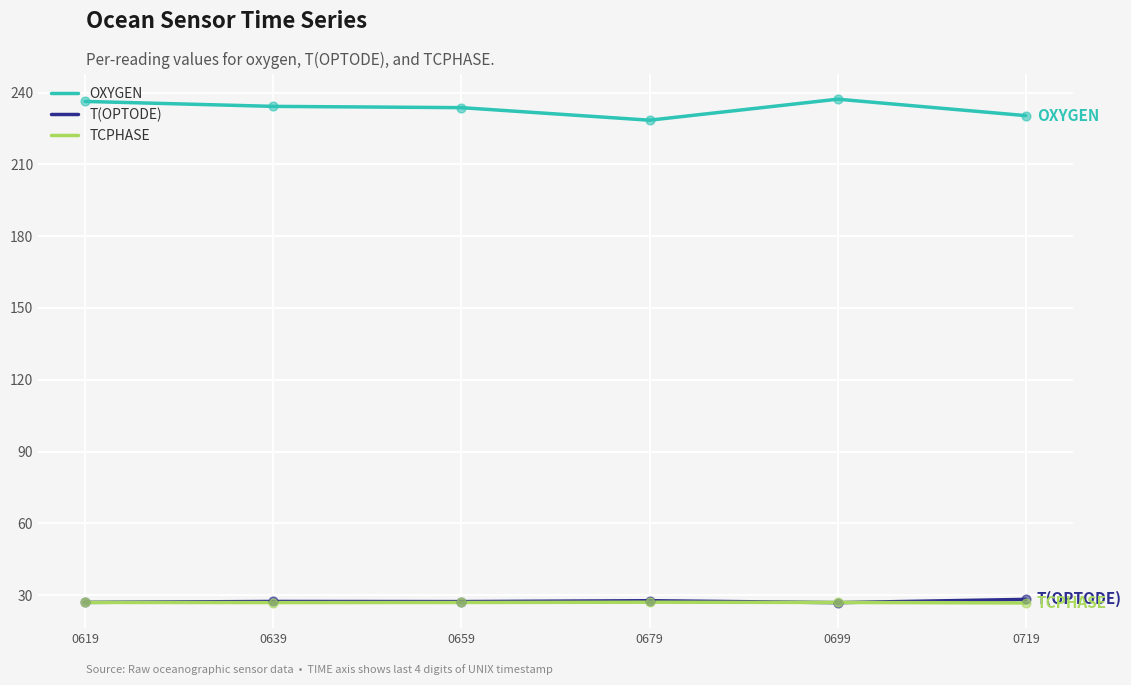

What is the spread (max minus min) of values at 0619?

209.3